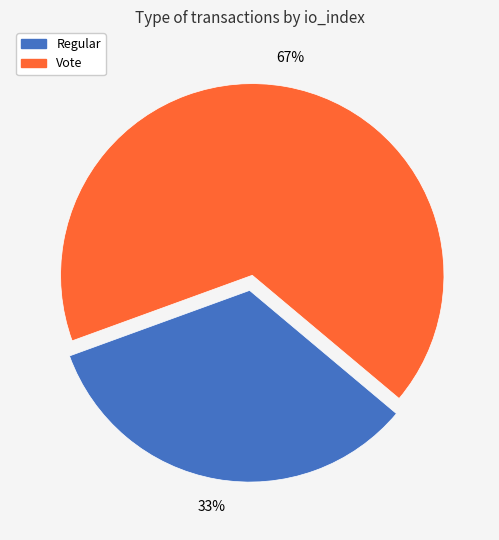

Which slice is the smallest?

Regular